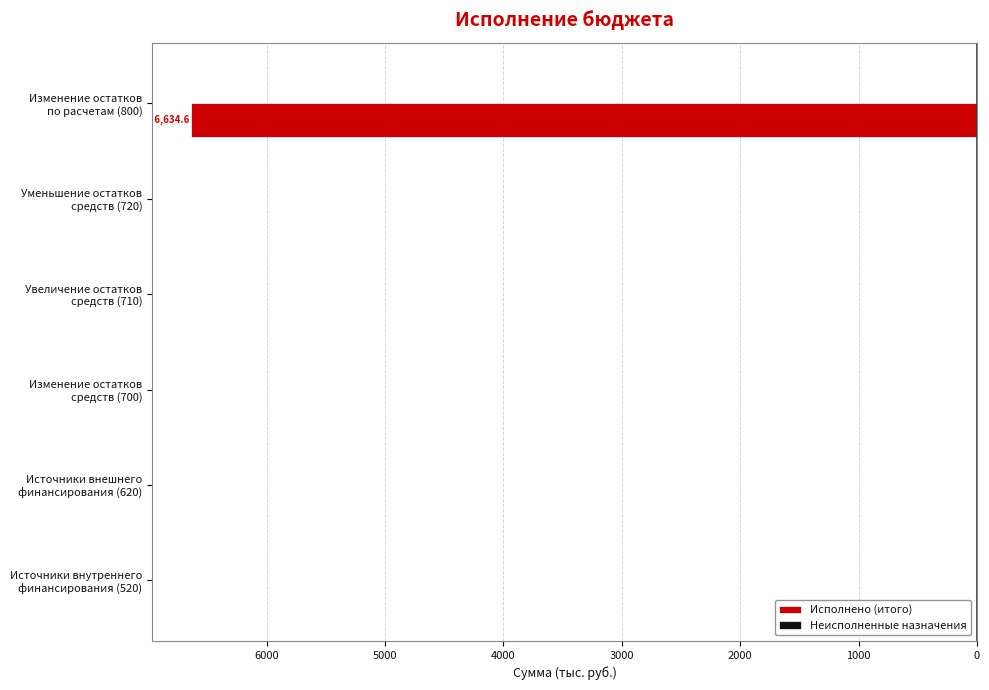

Are the bars horizontal?

Yes